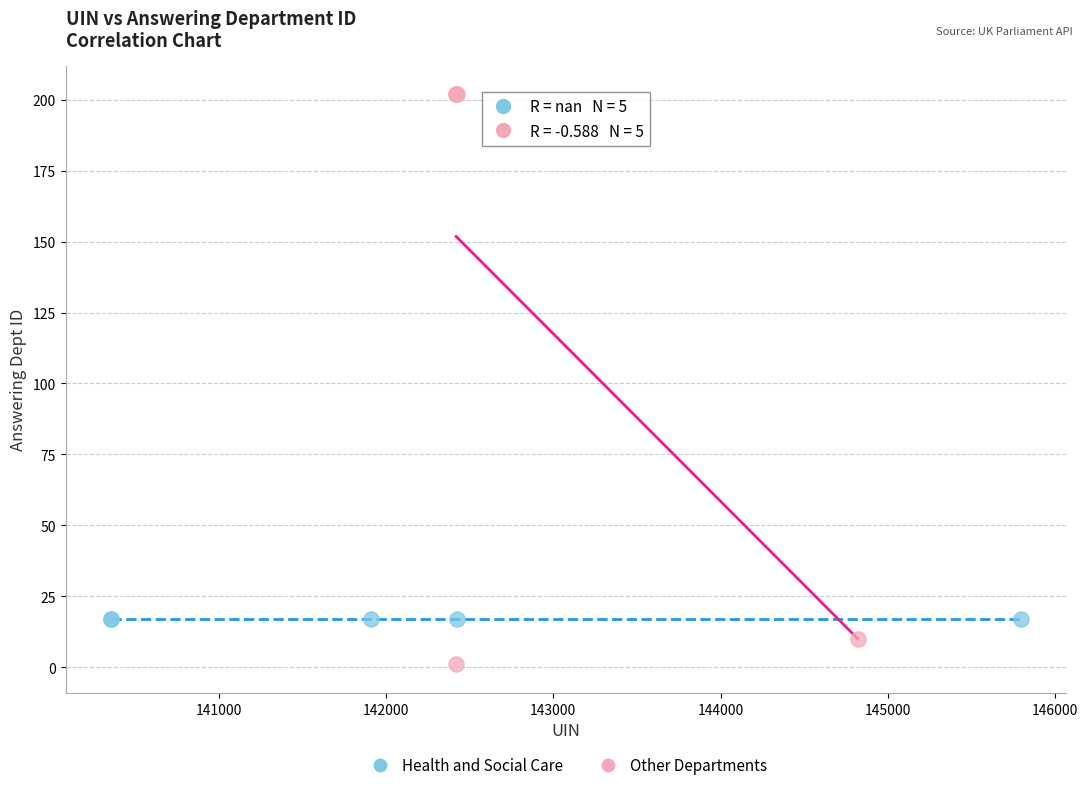

Which series reaches the minimum Y coordinate?

Other Departments